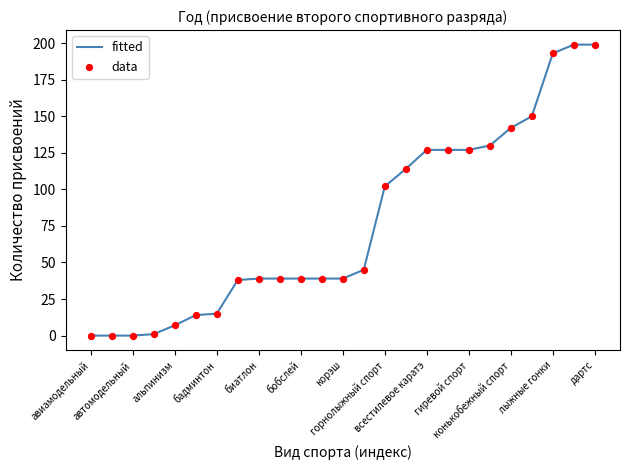

What is the difference between the maximum and minimum values?

199